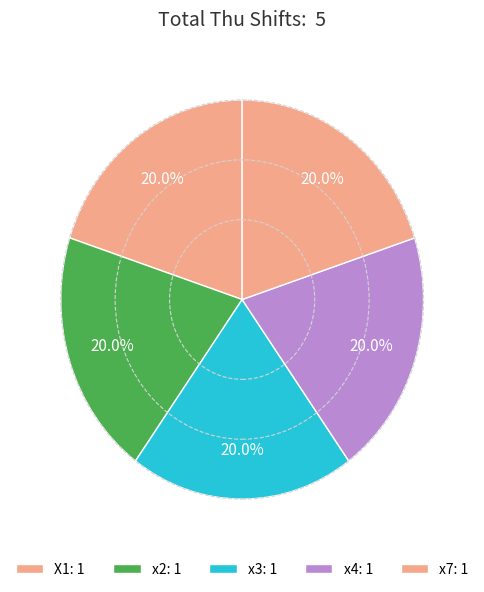

How many slices are in this pie chart?

5